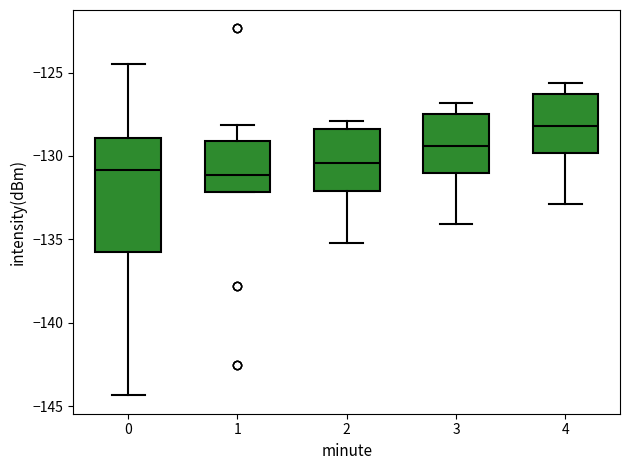

Which box has the highest median line?

4